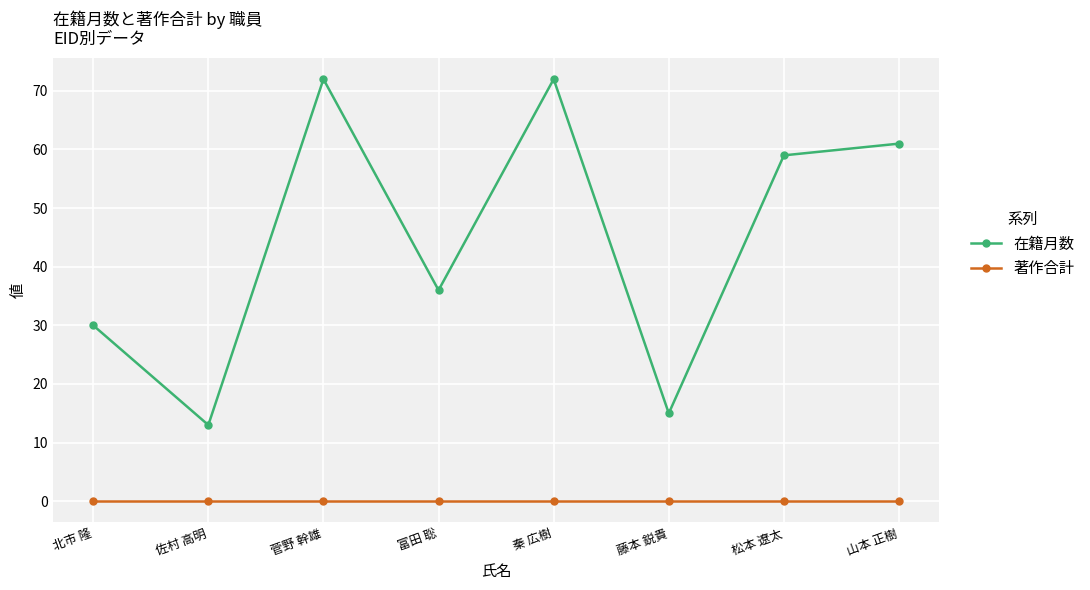

Which series has the largest total across all categories?

在籍月数